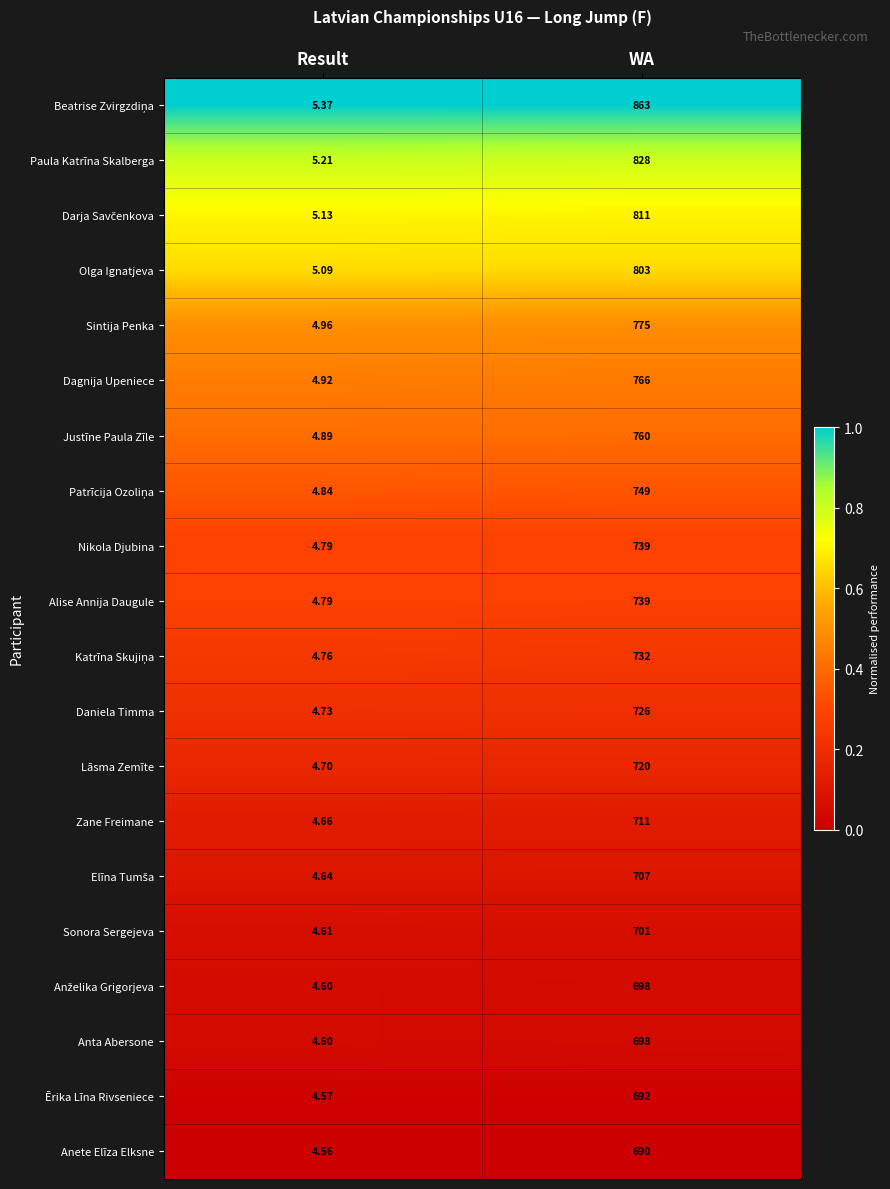

Which category has the lowest value across all series?

Result